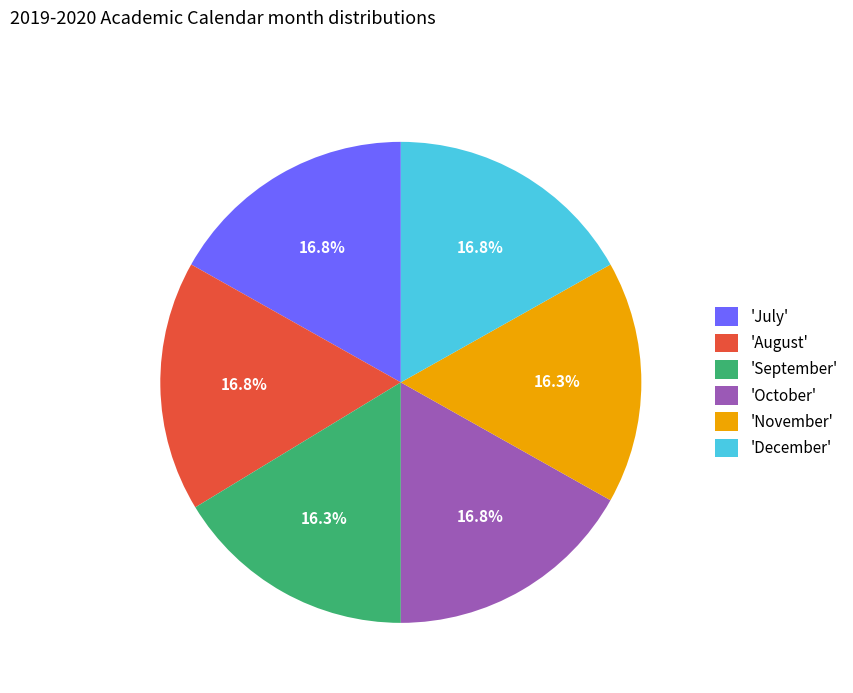

Does 'September' represent more than half of the total?

No